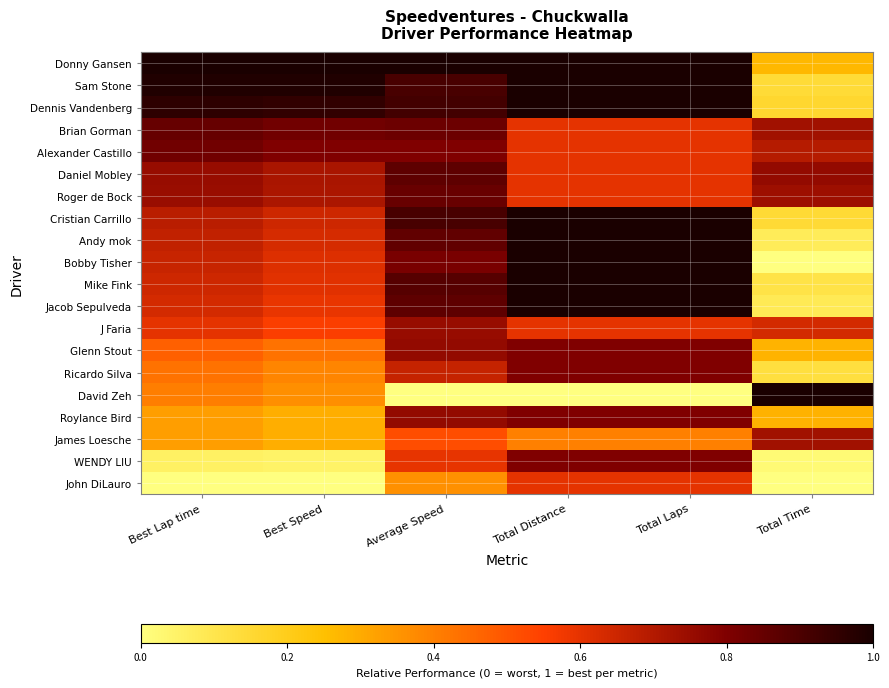

Reading right to left, extract all data points from this chart.

Donny Gansen: Total Time=0.3	Total Laps=1.0	Total Distance=1.0	Average Speed=1.0	Best Speed=1.0	Best Lap time=1.0
Sam Stone: Total Time=0.1	Total Laps=1.0	Total Distance=1.0	Average Speed=0.9	Best Speed=1.0	Best Lap time=1.0
Dennis Vandenberg: Total Time=0.2	Total Laps=1.0	Total Distance=1.0	Average Speed=0.9	Best Speed=1.0	Best Lap time=1.0
Brian Gorman: Total Time=0.7	Total Laps=0.6	Total Distance=0.6	Average Speed=0.8	Best Speed=0.8	Best Lap time=0.8
Alexander Castillo: Total Time=0.7	Total Laps=0.6	Total Distance=0.6	Average Speed=0.8	Best Speed=0.8	Best Lap time=0.8
Daniel Mobley: Total Time=0.8	Total Laps=0.6	Total Distance=0.6	Average Speed=0.9	Best Speed=0.7	Best Lap time=0.8
Roger de Bock: Total Time=0.7	Total Laps=0.6	Total Distance=0.6	Average Speed=0.8	Best Speed=0.7	Best Lap time=0.7
Cristian Carrillo: Total Time=0.1	Total Laps=1.0	Total Distance=1.0	Average Speed=0.9	Best Speed=0.6	Best Lap time=0.7
Andy mok: Total Time=0.1	Total Laps=1.0	Total Distance=1.0	Average Speed=0.9	Best Speed=0.6	Best Lap time=0.7
Bobby Tisher: Total Time=0.0	Total Laps=1.0	Total Distance=1.0	Average Speed=0.8	Best Speed=0.6	Best Lap time=0.7
Mike Fink: Total Time=0.1	Total Laps=1.0	Total Distance=1.0	Average Speed=0.9	Best Speed=0.6	Best Lap time=0.6
Jacob Sepulveda: Total Time=0.1	Total Laps=1.0	Total Distance=1.0	Average Speed=0.9	Best Speed=0.6	Best Lap time=0.6
J Faria: Total Time=0.6	Total Laps=0.6	Total Distance=0.6	Average Speed=0.8	Best Speed=0.6	Best Lap time=0.6
Glenn Stout: Total Time=0.3	Total Laps=0.8	Total Distance=0.8	Average Speed=0.8	Best Speed=0.4	Best Lap time=0.5
Ricardo Silva: Total Time=0.1	Total Laps=0.8	Total Distance=0.8	Average Speed=0.7	Best Speed=0.4	Best Lap time=0.4
David Zeh: Total Time=1.0	Total Laps=0.0	Total Distance=0.0	Average Speed=0.0	Best Speed=0.4	Best Lap time=0.4
Roylance Bird: Total Time=0.3	Total Laps=0.8	Total Distance=0.8	Average Speed=0.8	Best Speed=0.3	Best Lap time=0.3
James Loesche: Total Time=0.7	Total Laps=0.4	Total Distance=0.4	Average Speed=0.5	Best Speed=0.3	Best Lap time=0.3
WENDY LIU: Total Time=0.0	Total Laps=0.8	Total Distance=0.8	Average Speed=0.6	Best Speed=0.0	Best Lap time=0.1
John DiLauro: Total Time=0.0	Total Laps=0.6	Total Distance=0.6	Average Speed=0.4	Best Speed=0.0	Best Lap time=0.0